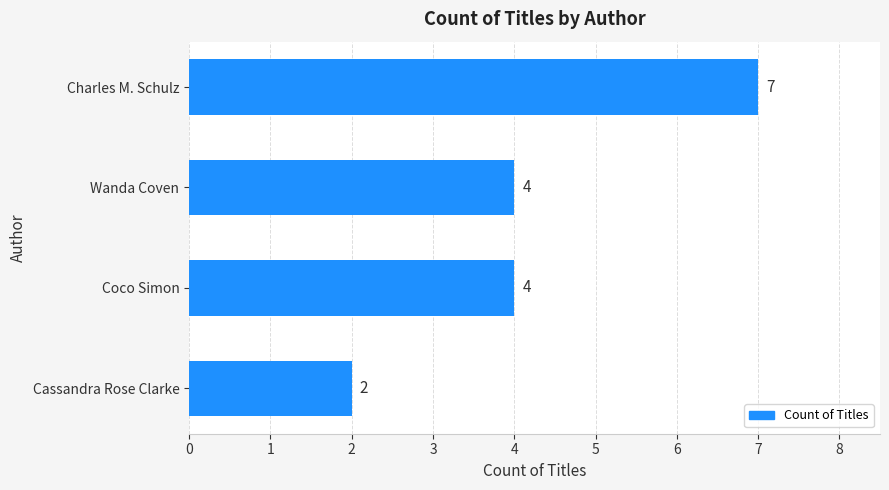

The value at Wanda Coven is 4. True or false?

True